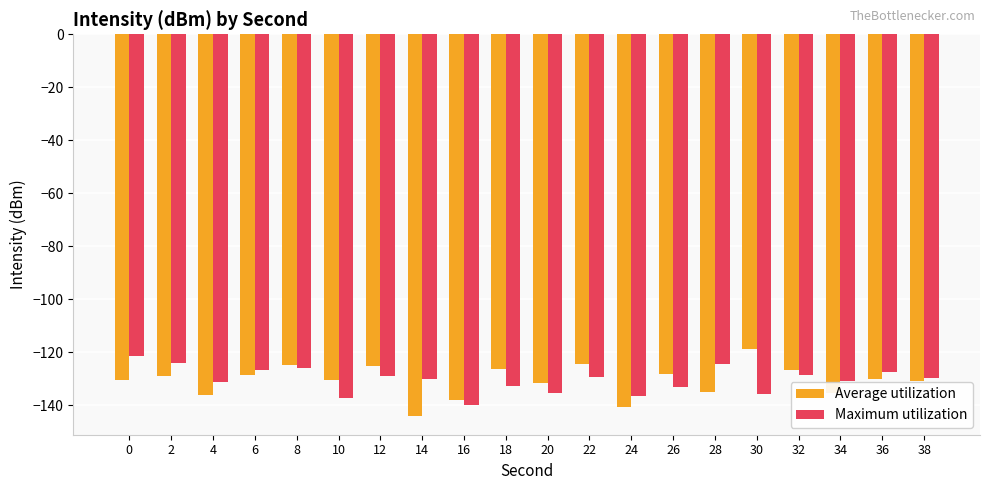

How many groups of bars are there?

20